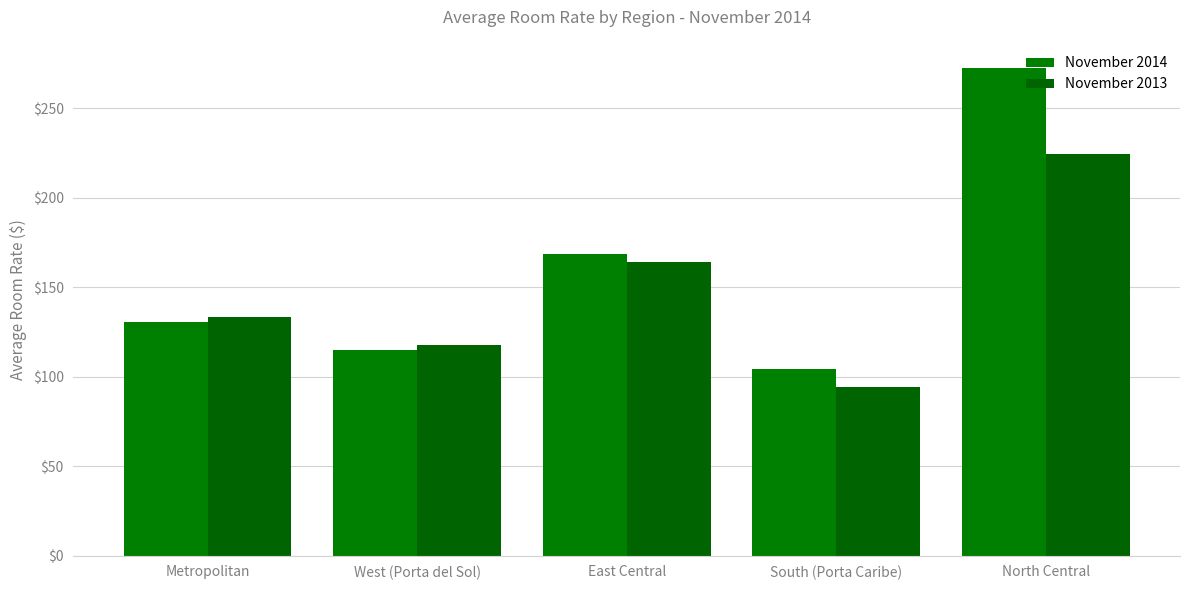

Reading left to right, extract all data points from this chart.

November 2014: 130.4	115.0	168.3	104.0	272.2
November 2013: 133.4	117.5	163.7	94.1	224.6